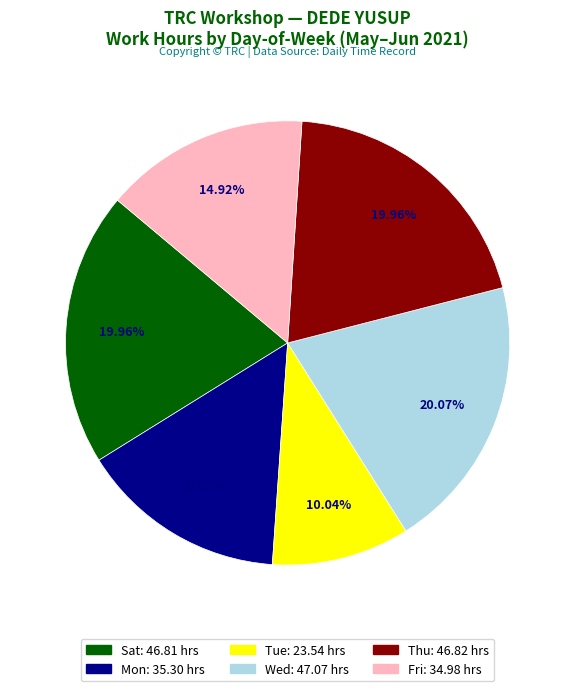

Does any single category account for the majority?

No